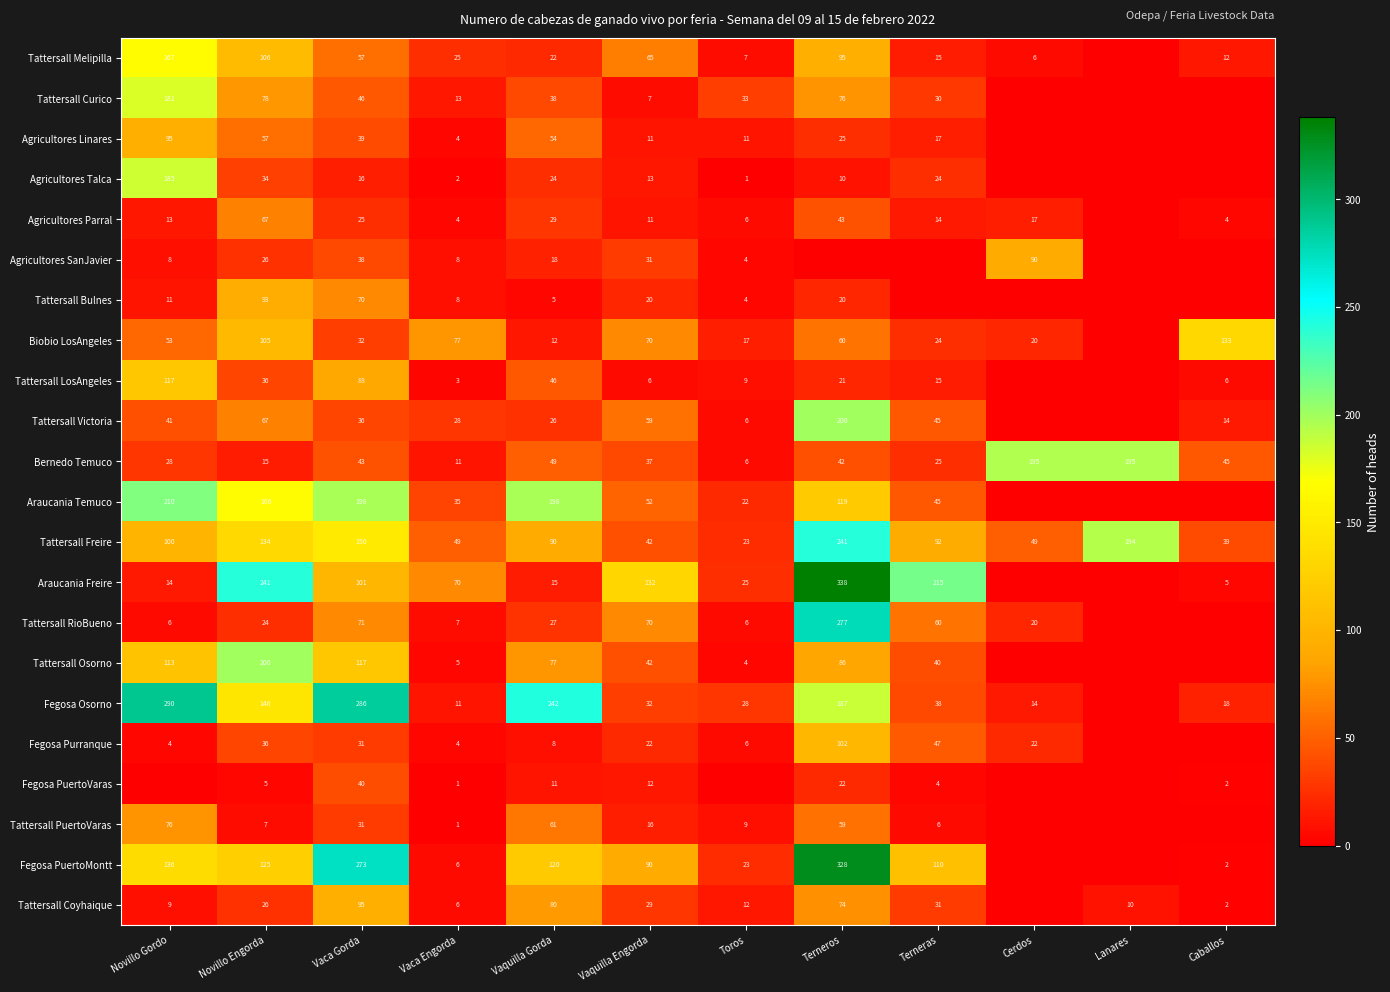

Is the value of Araucania Freire at Toros greater than the value of Agricultores Parral at Terneras?

Yes